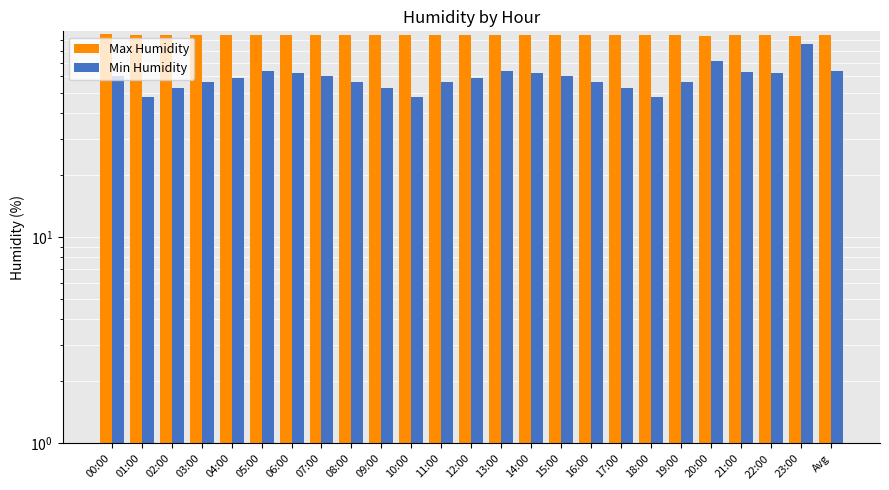

What is the sum of all Max Humidity values?

2386.2